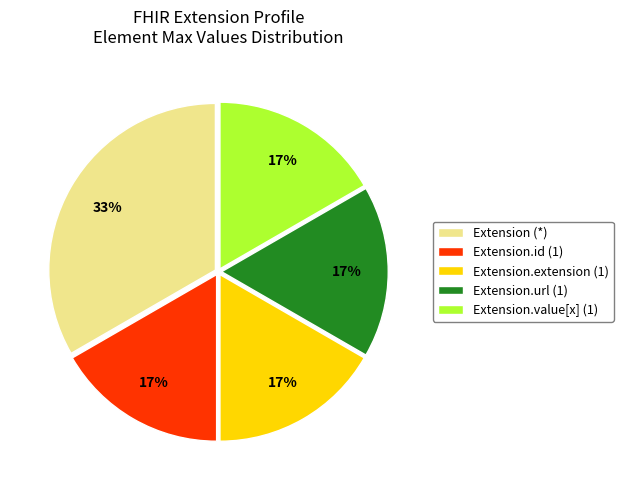

Is it true that Extension.extension (1) is 29% of the pie?

False